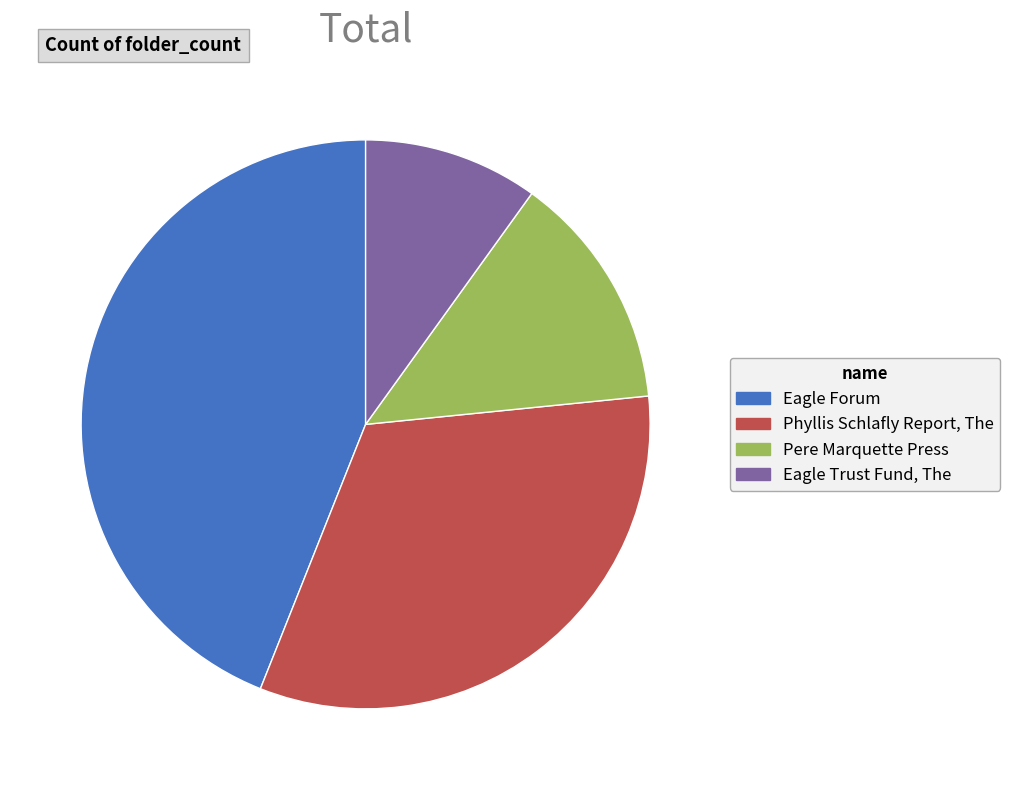

Between Phyllis Schlafly Report, The and Eagle Trust Fund, The, which is larger?

Phyllis Schlafly Report, The